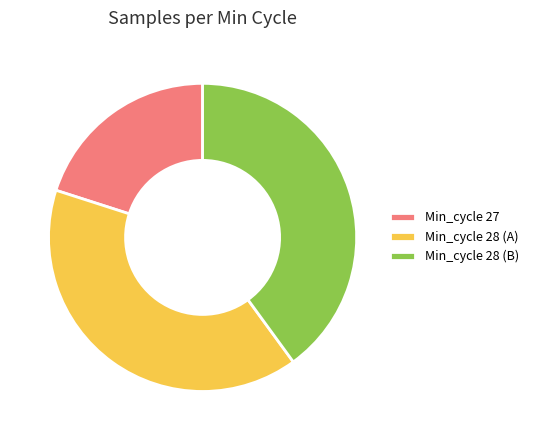

Is it true that Min_cycle 28 (A) is 40% of the pie?

True